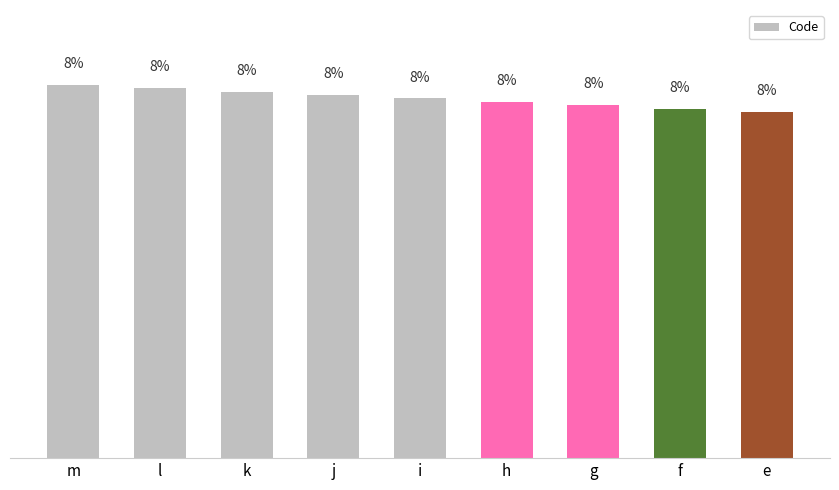

At which label is the value closest to 7?

e